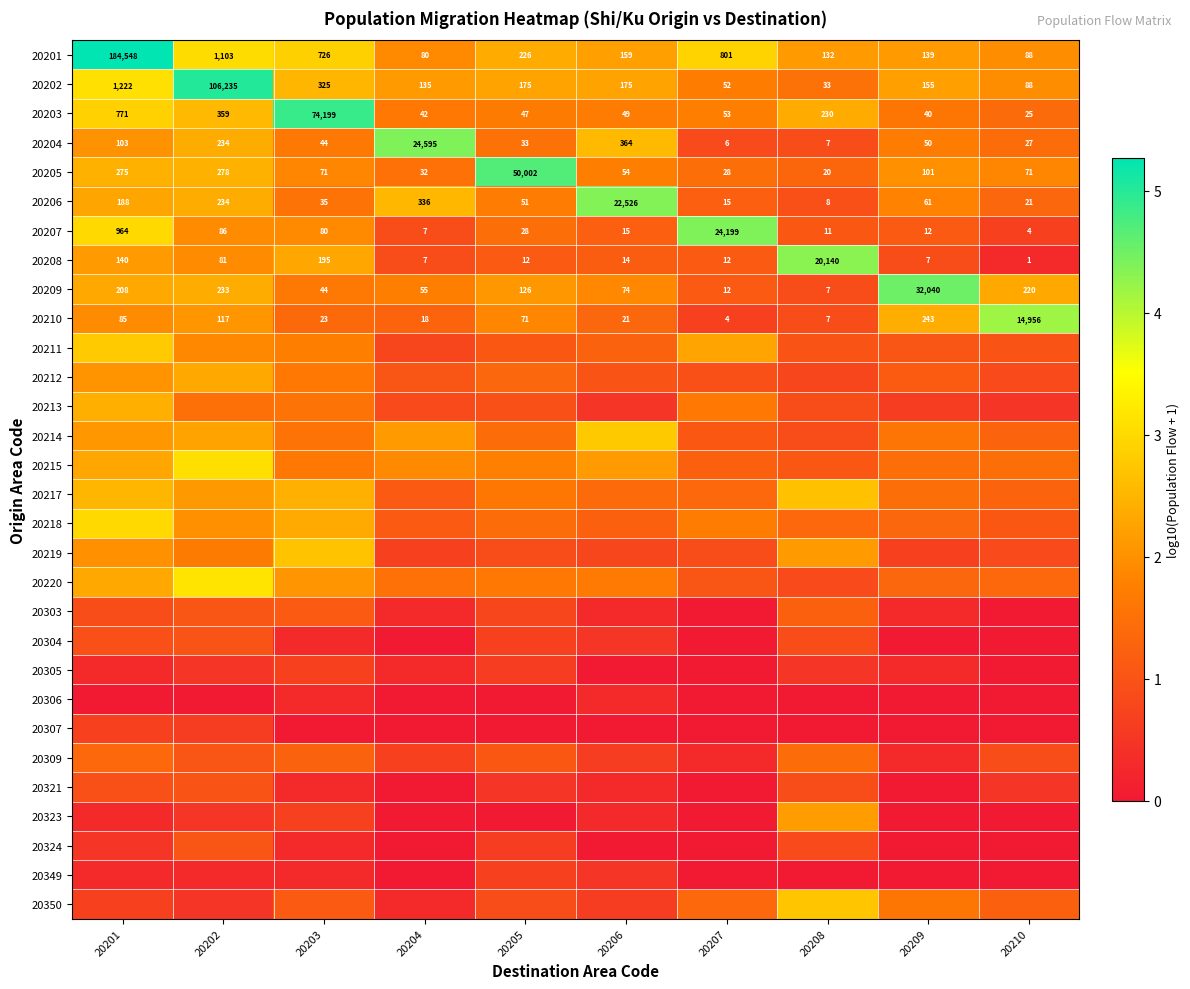

At which category is the sum across all series the highest?

20201